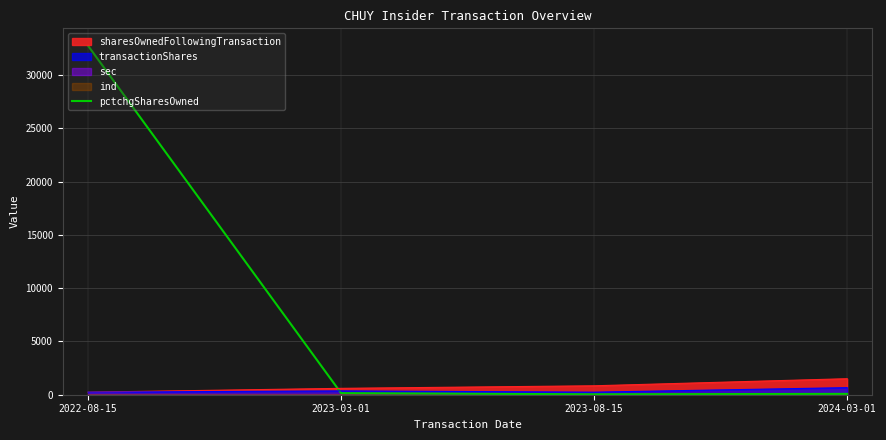

The chart shows a value of 40 at 2023-08-15. True or false?

True